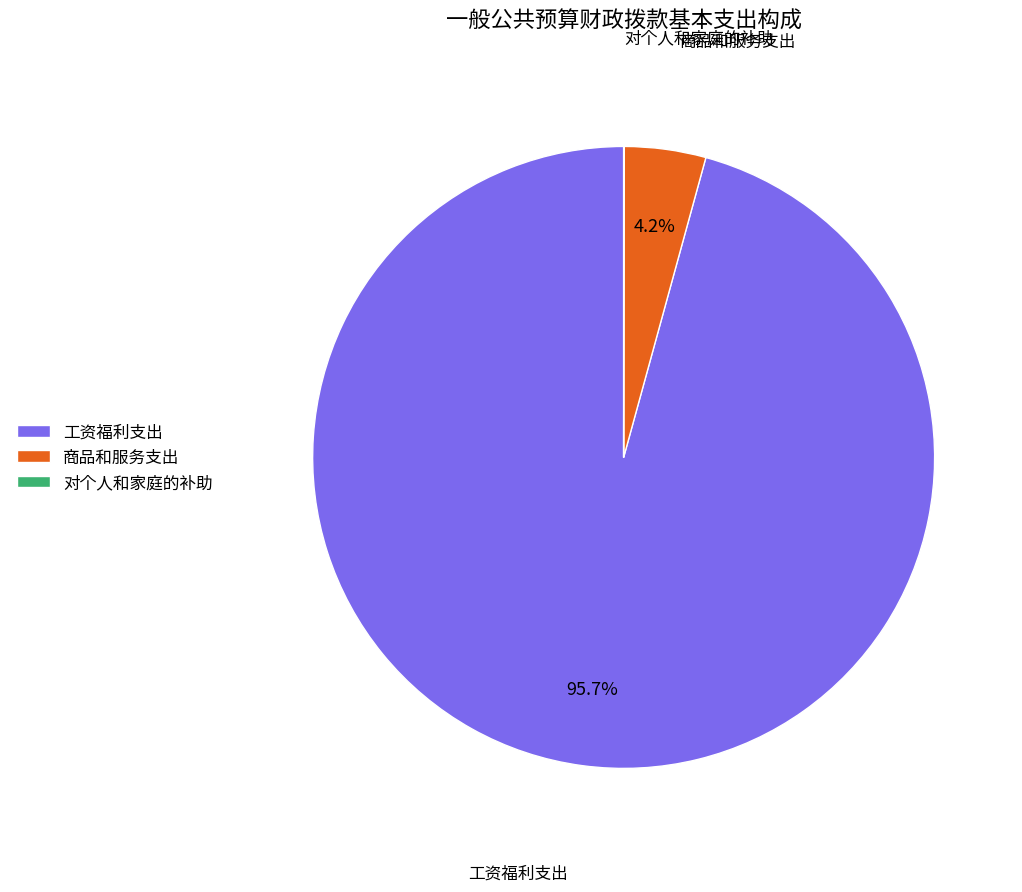

Which slice is the largest?

工资福利支出